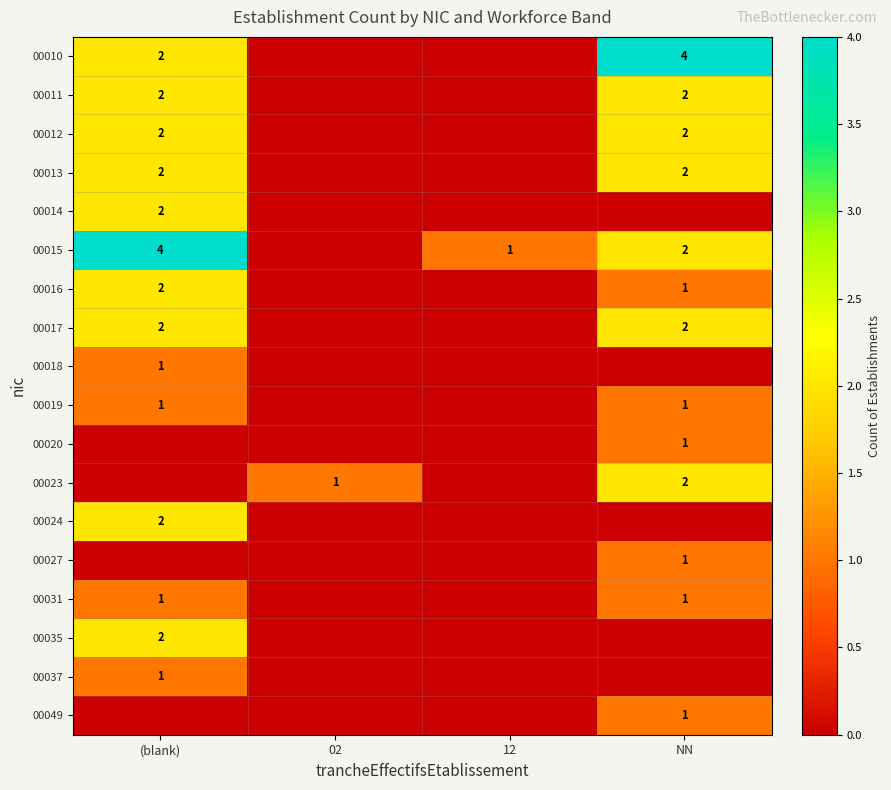

True or false: 00015 has a value of 2 at (blank).

False